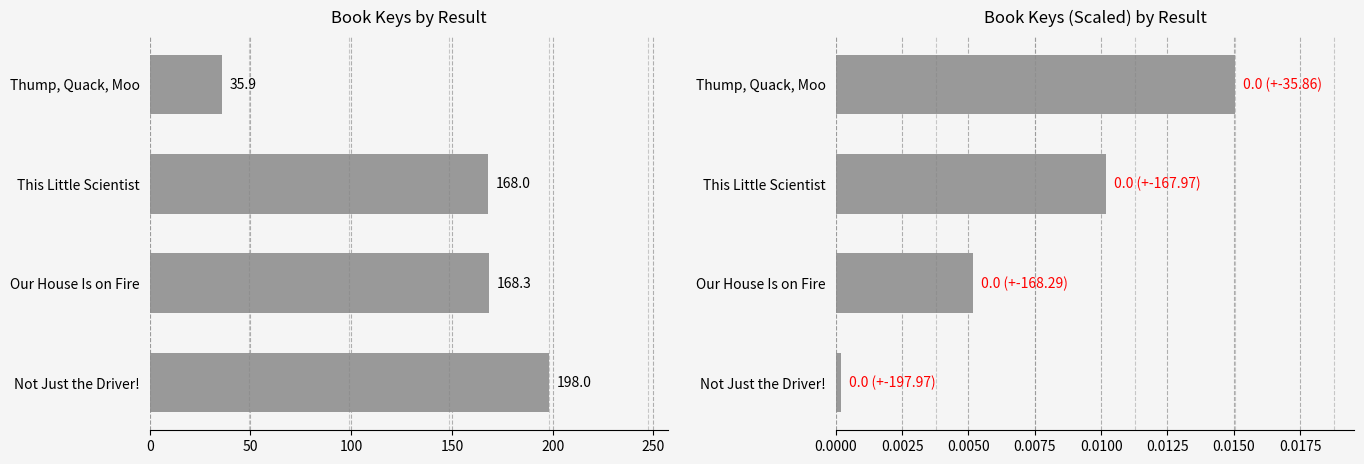

Reading left to right, what are all the values shown in this chart?

Key: 0=198.0	50=168.3	100=168.0	150=35.9
Key (adjusted): 0=0.0	50=0.0	100=0.0	150=0.0